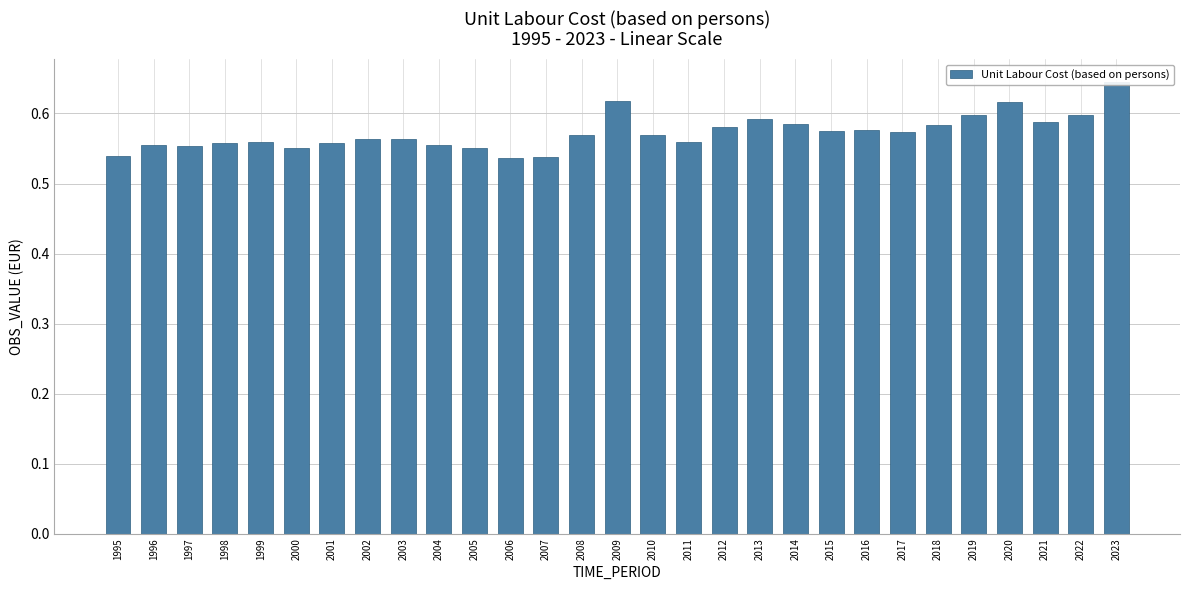

What is the change in value from 2007 to 2019?

+0.1